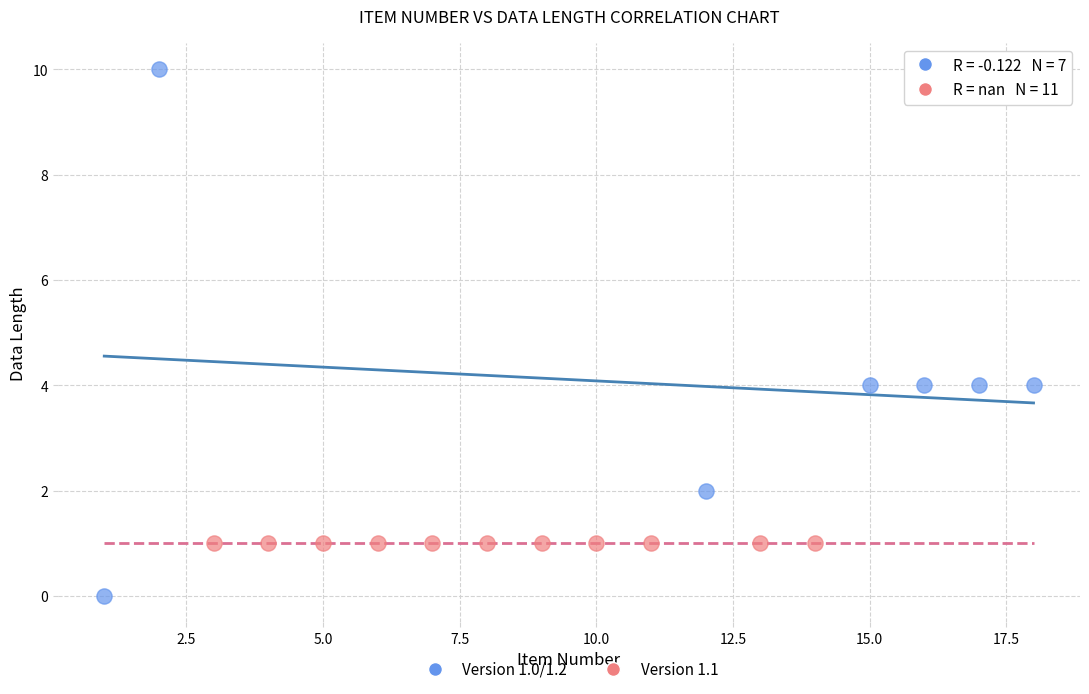

Which series contains the highest Y value?

Version 1.0/1.2